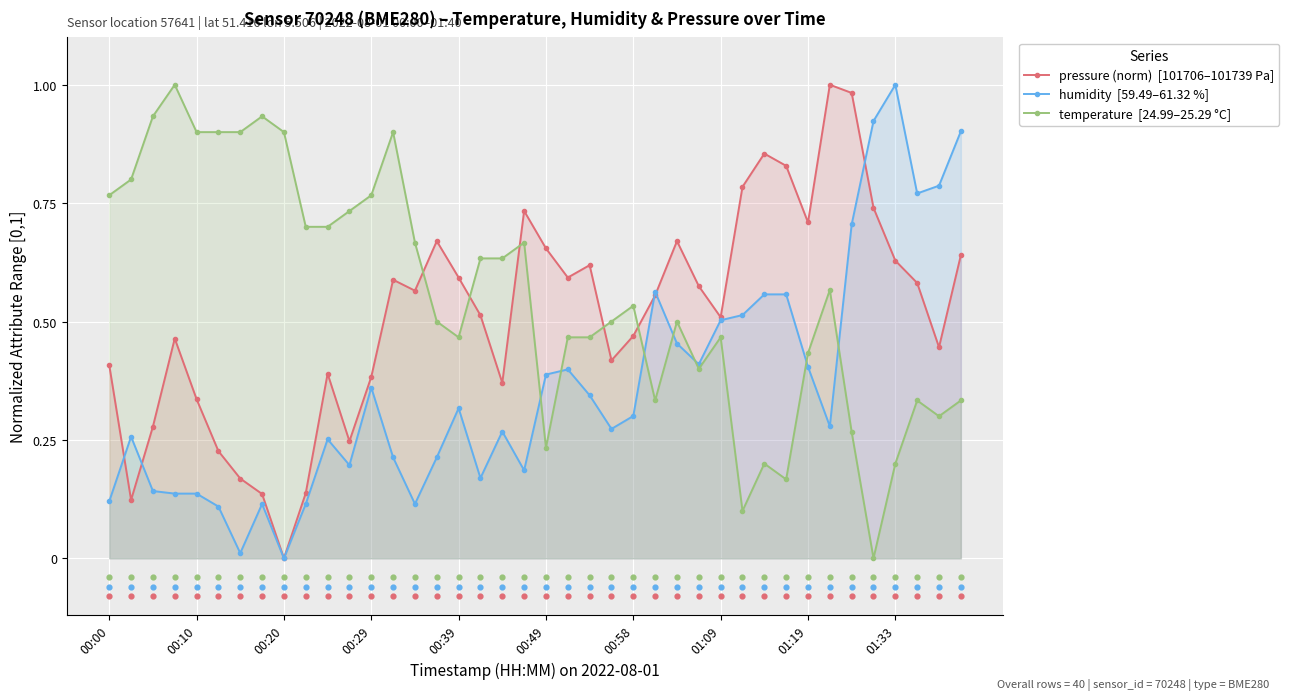

What are all the series names shown in the legend?

pressure (norm)  [101706–101739 Pa], humidity  [59.49–61.32 %], temperature  [24.99–25.29 °C]